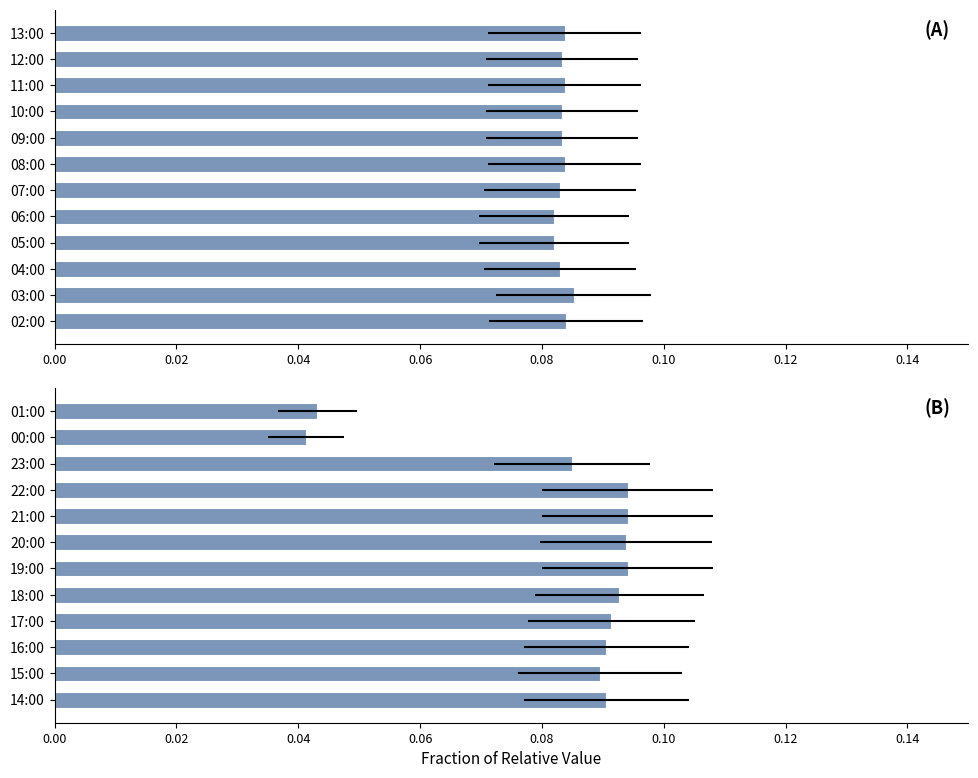

How many data points does each series have?

12